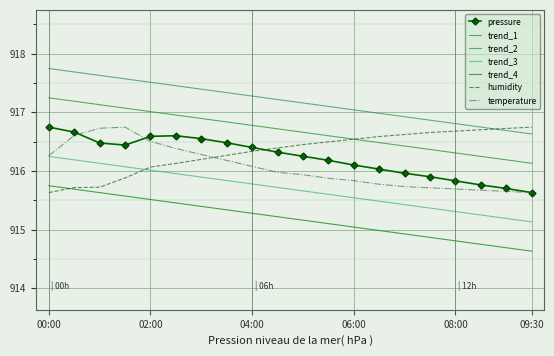

What is the highest value of the trend_1 series?

917.2